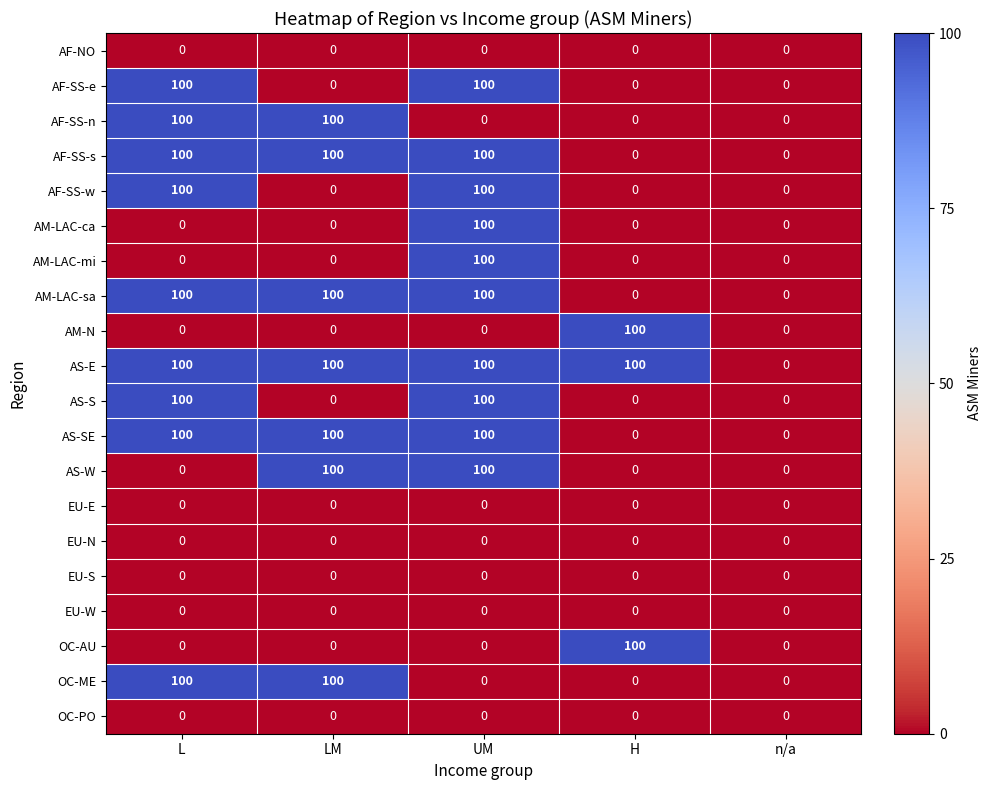

How many data points does each series have?

5